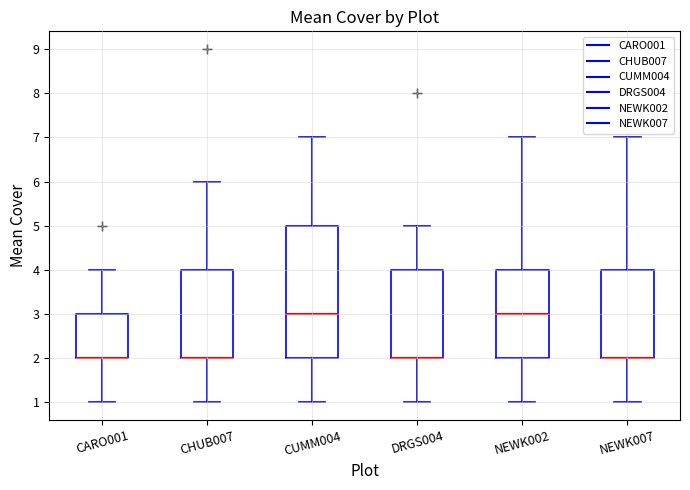

Where does the upper whisker of the box for NEWK002 end on the y-axis? The values are not printed on the chart, so give them approximately, as read against the axis.

7